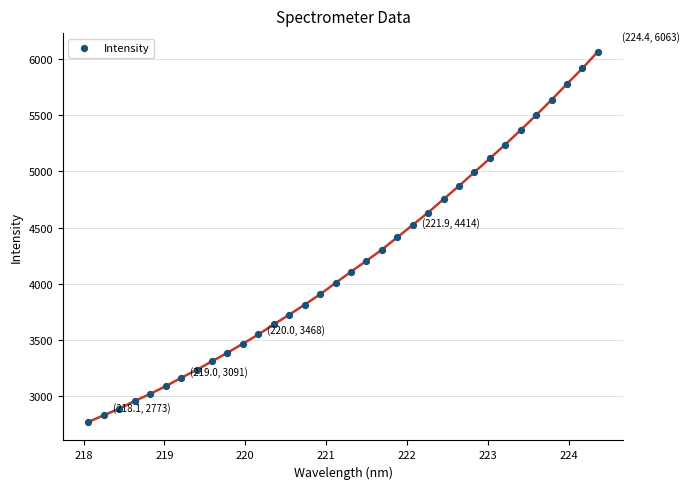

What is the range of X values (max minus min)?

6.3